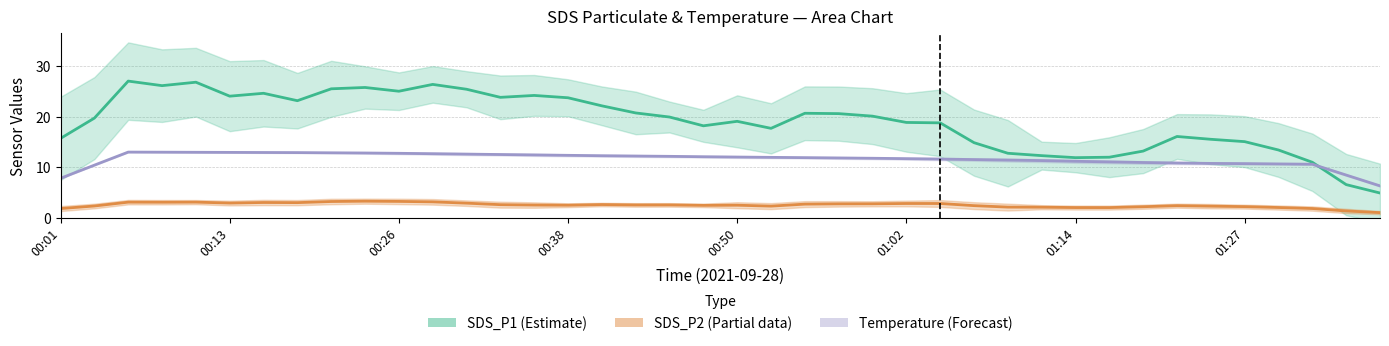

The value of SDS_P1 (Estimate) at 01:02 is 18.8. True or false?

True